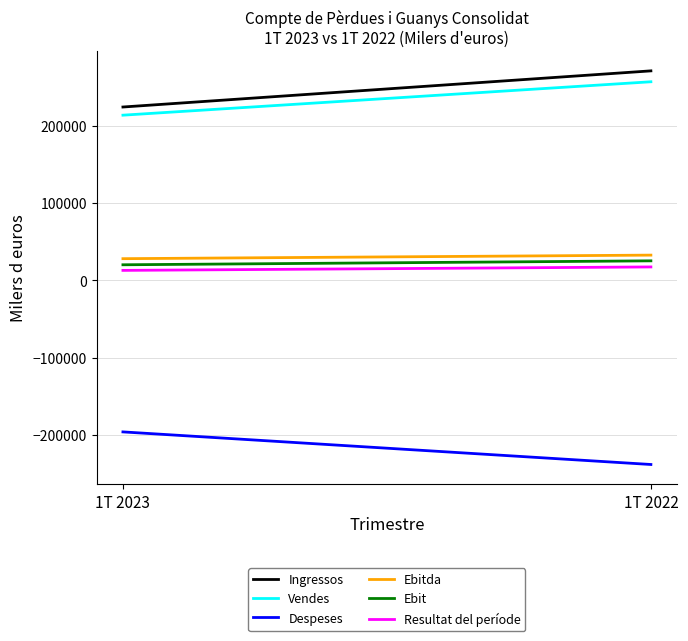

Rank the series at 1T 2022 from highest to lowest value.

Ingressos, Vendes, Ebitda, Ebit, Resultat del període, Despeses